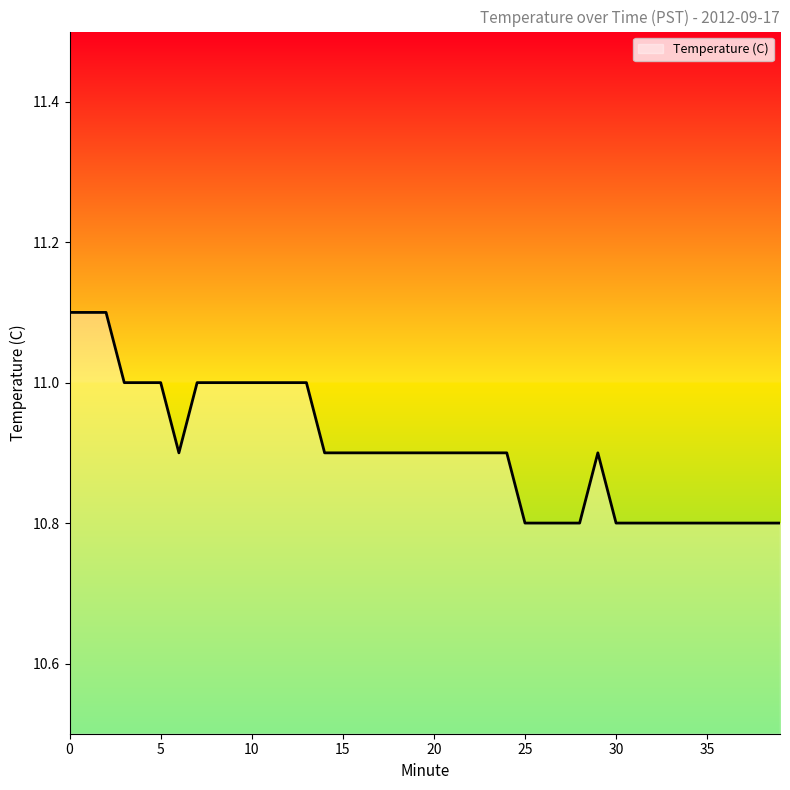

What is the maximum value shown in the chart?

11.1